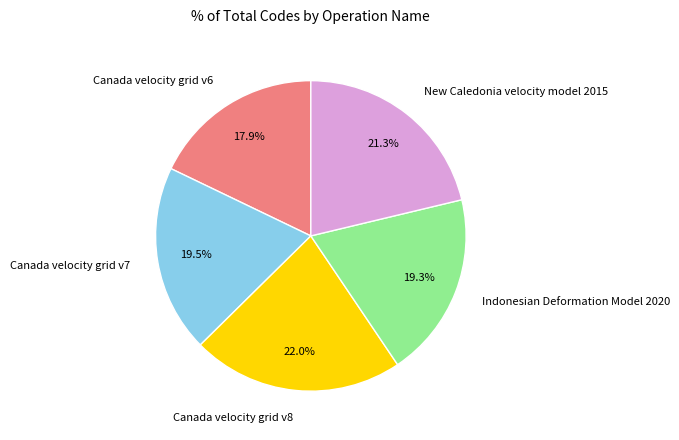

How many slices are in this pie chart?

5